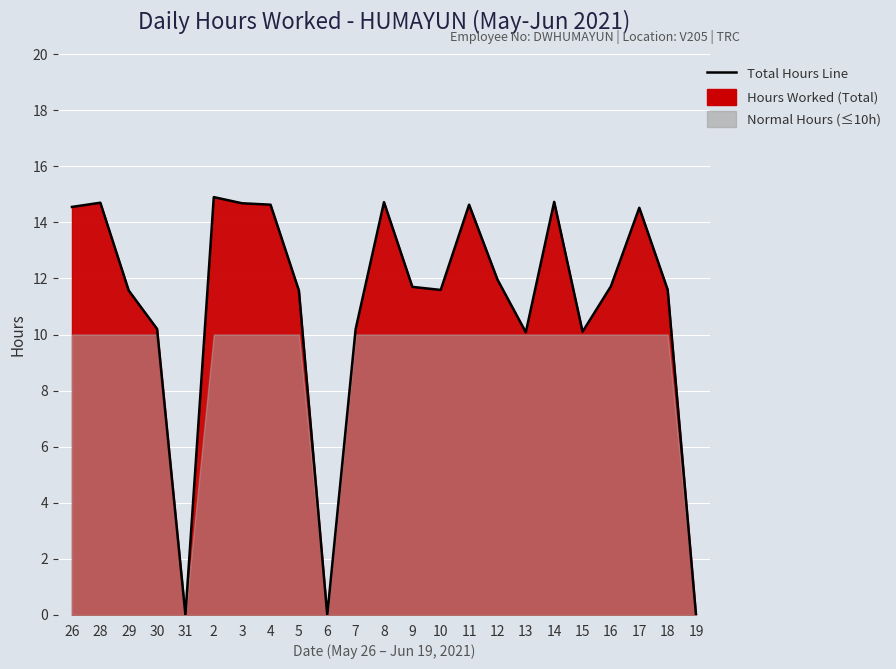

What is the sum of the values at 26 and 7?

24.7